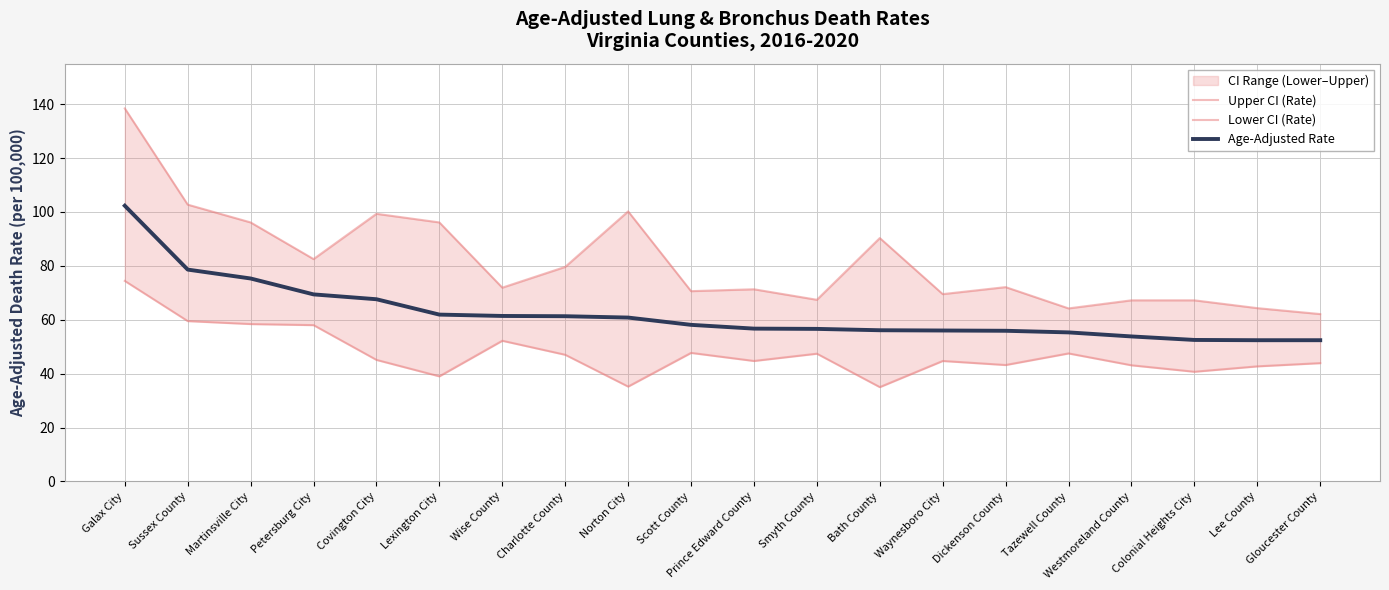

What is the approximate value of Lower CI (Rate) at Lee County?

42.7